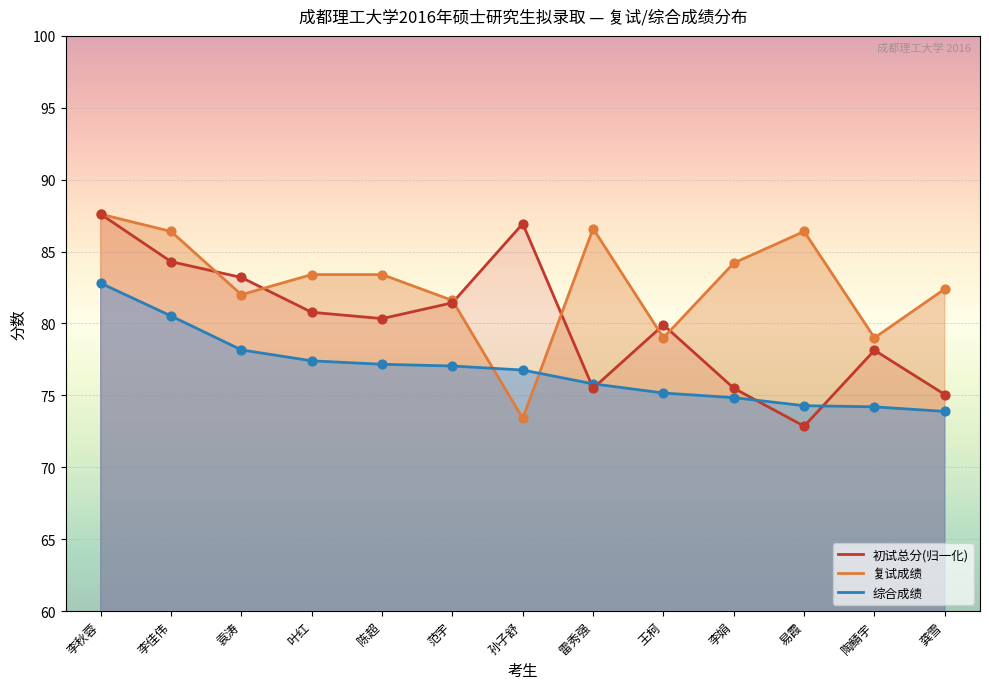

Is the value of 初试总分(均值) at 范宇 greater than the value of 综合成绩(均值) at 雷秀强?

Yes